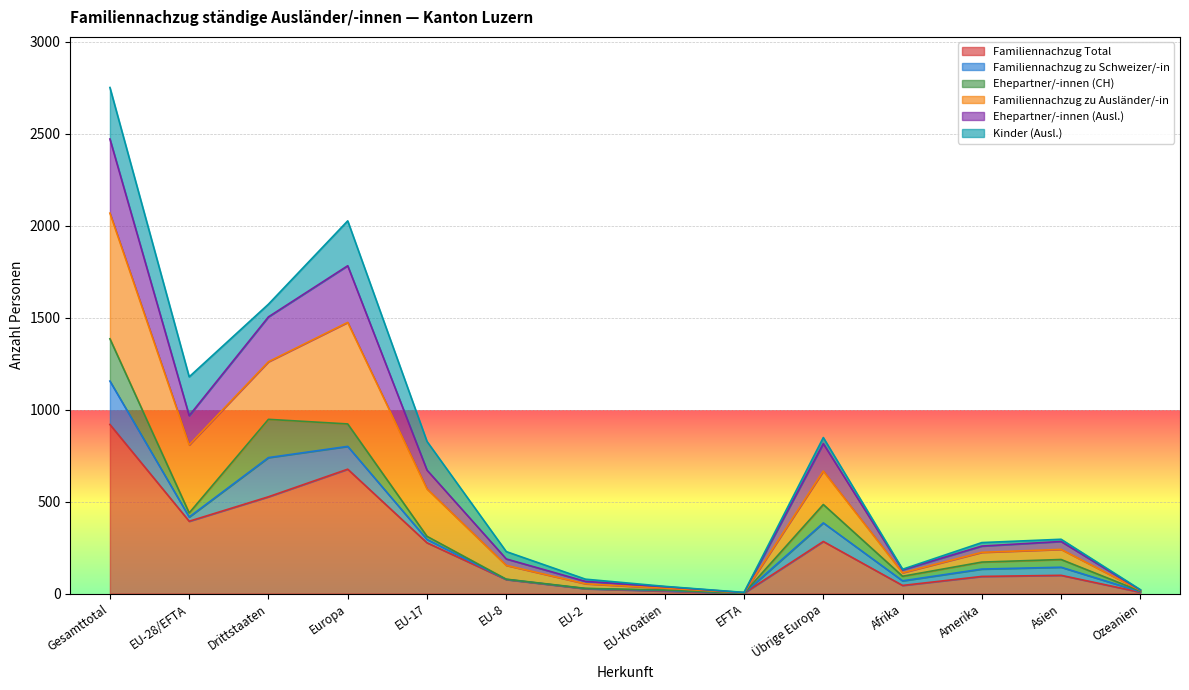

Which label corresponds to the largest value in the chart?

Gesamttotal